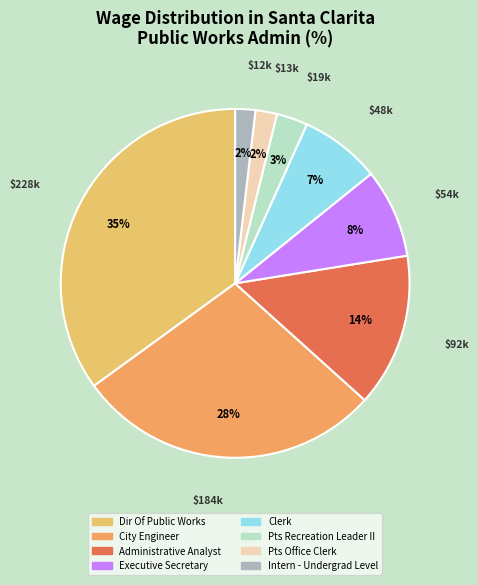

How many segments does this pie chart have?

8